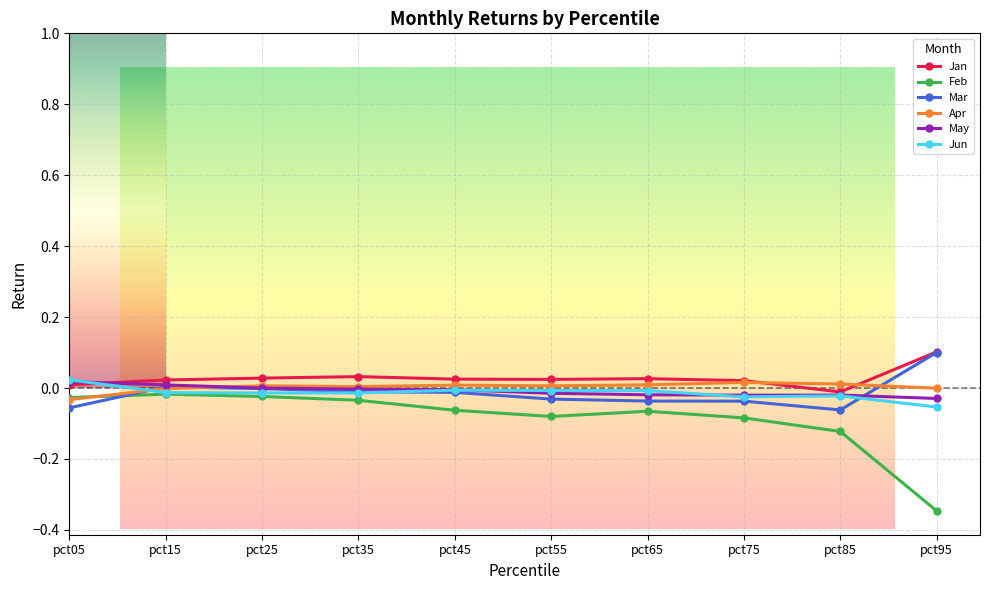

The Apr series shows -0.0 at pct95. True or false?

True